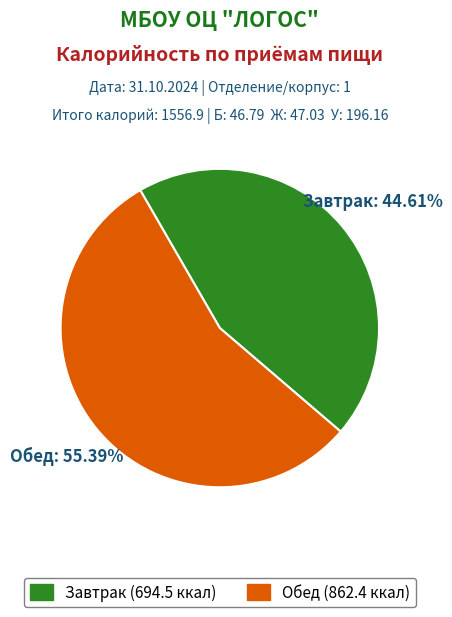

The Обед slice represents 55% of the pie. True or false?

True